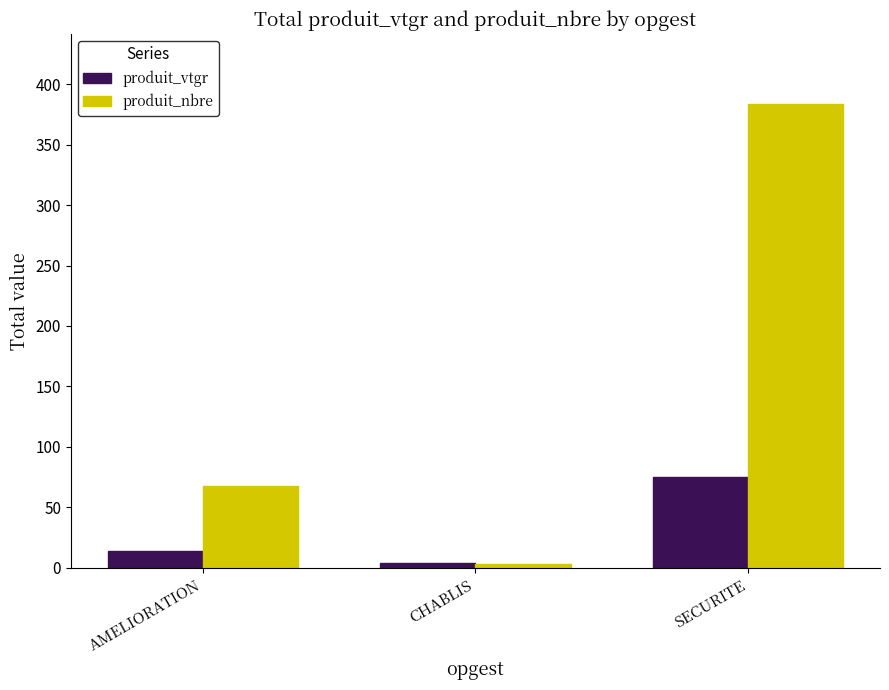

What is the sum of all produit_nbre values?

455.0